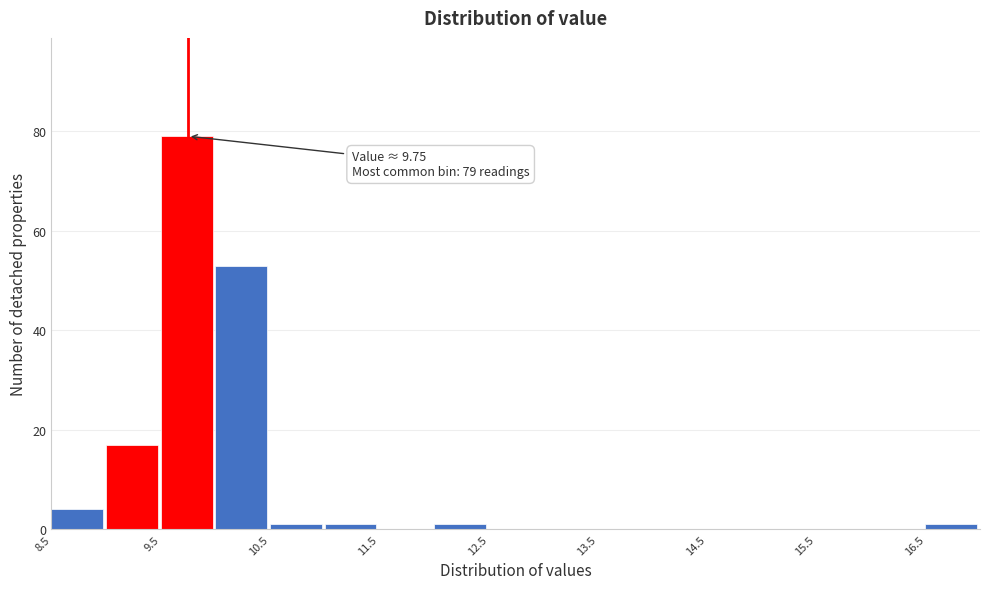

Over which range of the x-axis is the bar tallest?

9.5 to 10.0